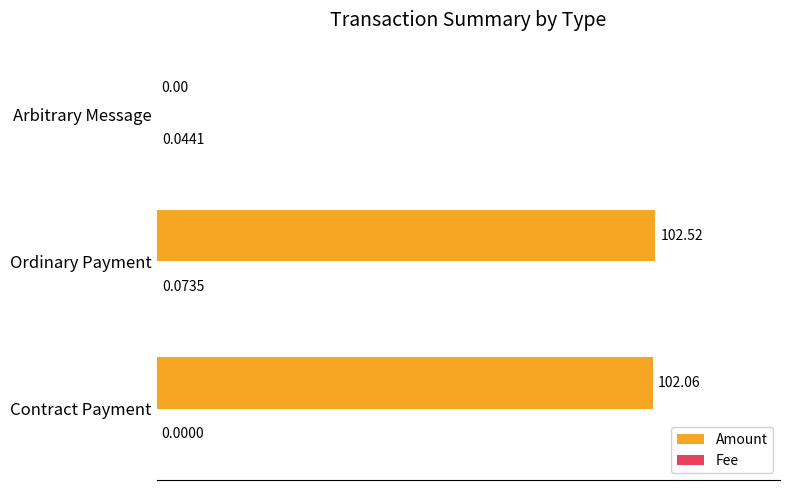

Which series changed the most between Ordinary Payment and Arbitrary Message?

Amount